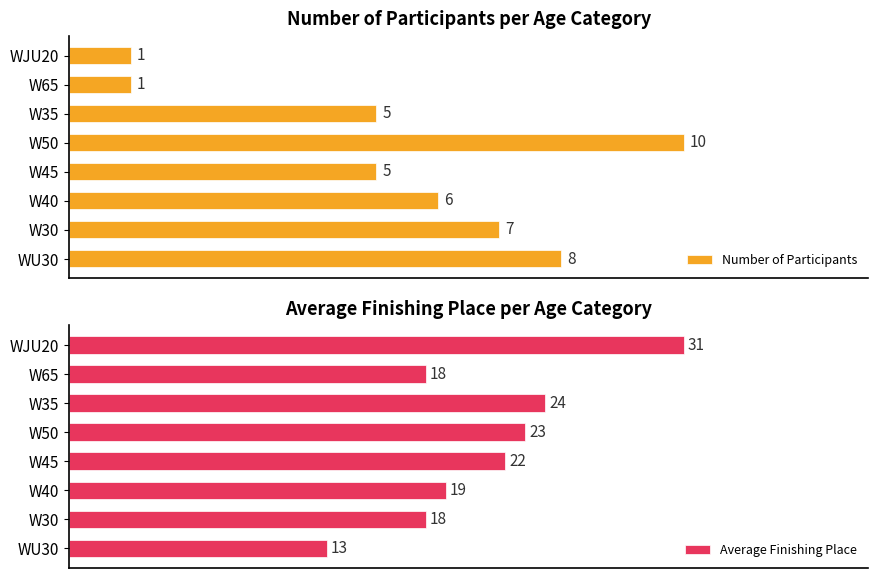

Reading right to left, what are all the values shown in this chart?

Number of Participants: 1	1	5	10	5	6	7	8
Average Finishing Place: 31	18	24	23	22	19	18	13